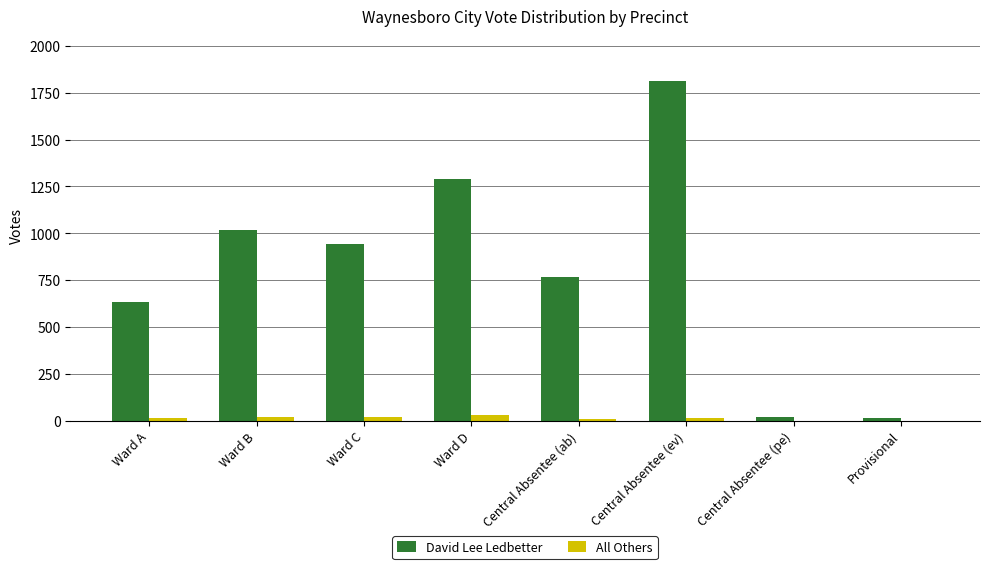

What is the sum of all All Others values?

105